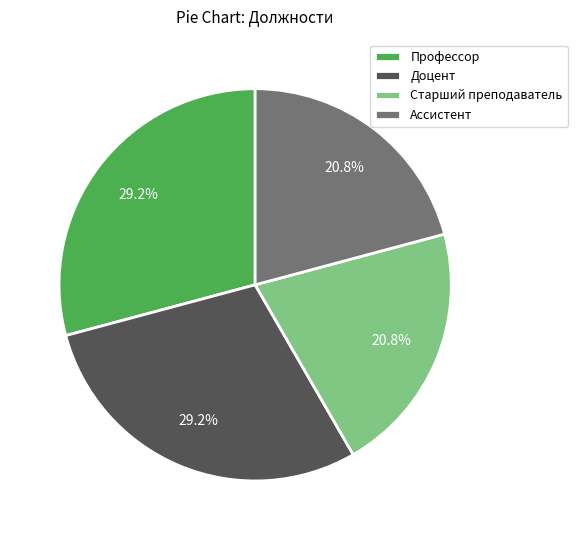

How much of the chart is everything except Ассистент?

79.2%